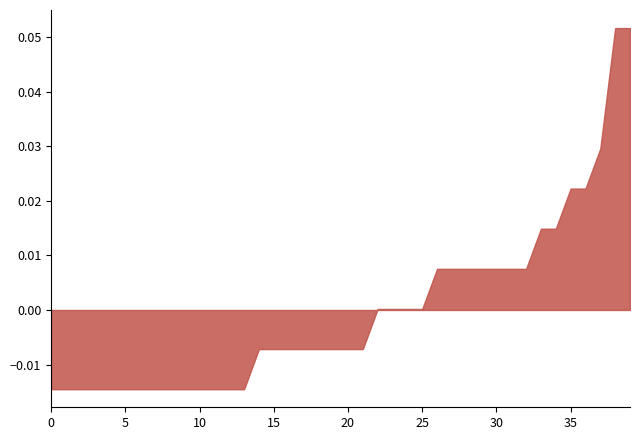

Does the chart have visible grid lines?

No